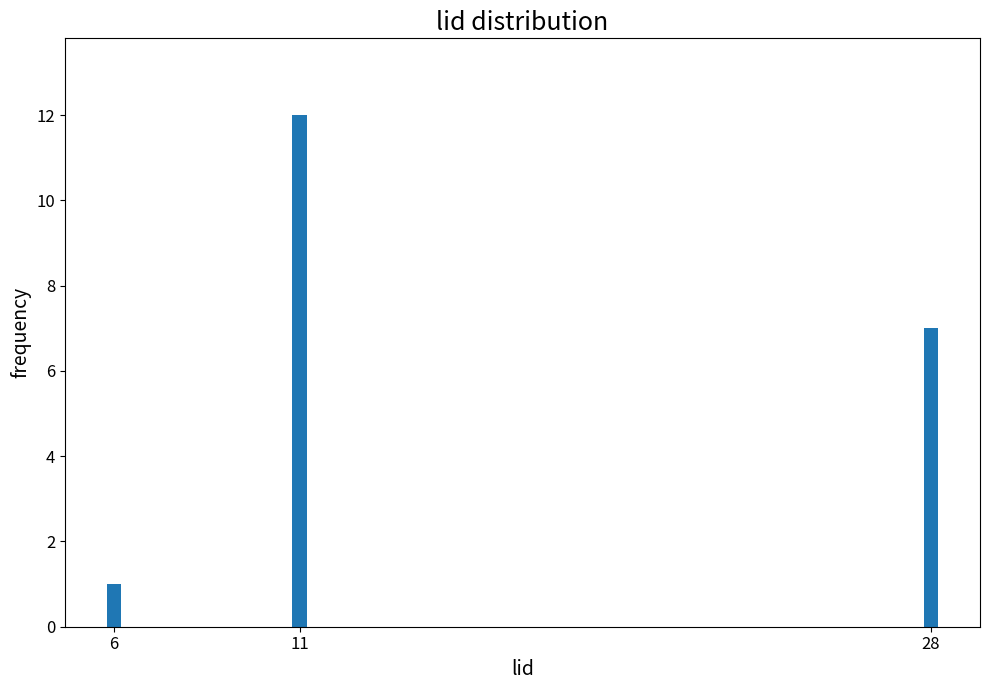

Reading left to right, list all the values displayed in this chart.

1	12	7